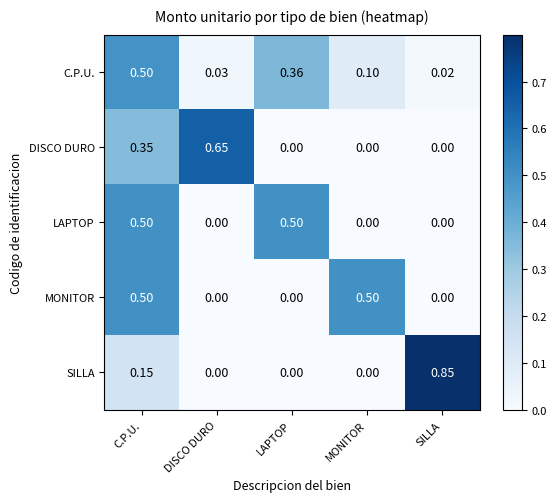

Which series has the largest total across all categories?

C.P.U.